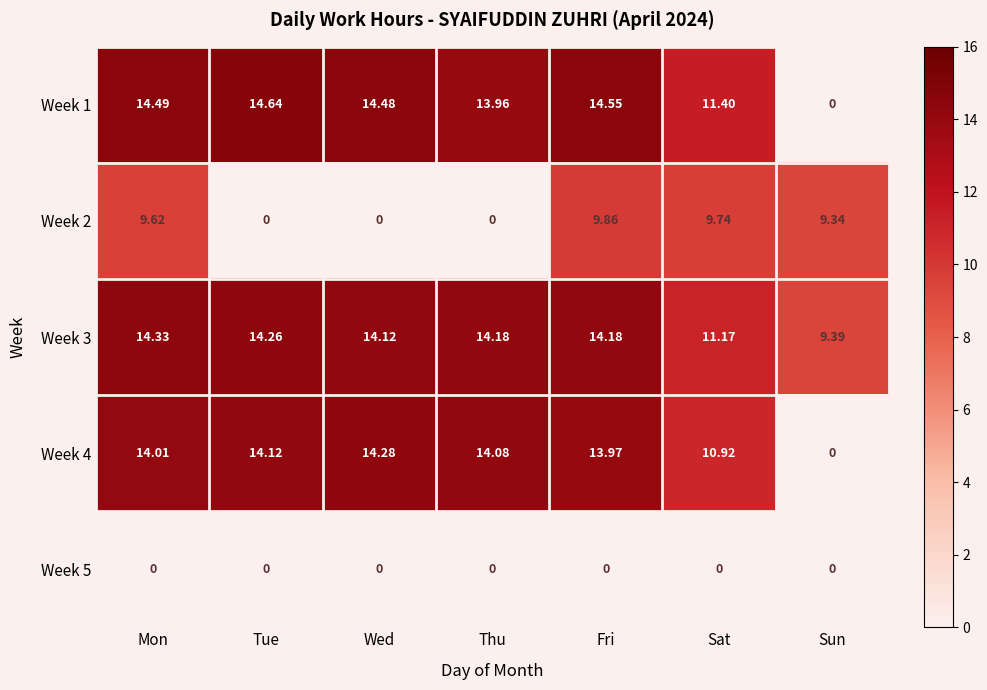

What is the greatest value displayed?

14.6